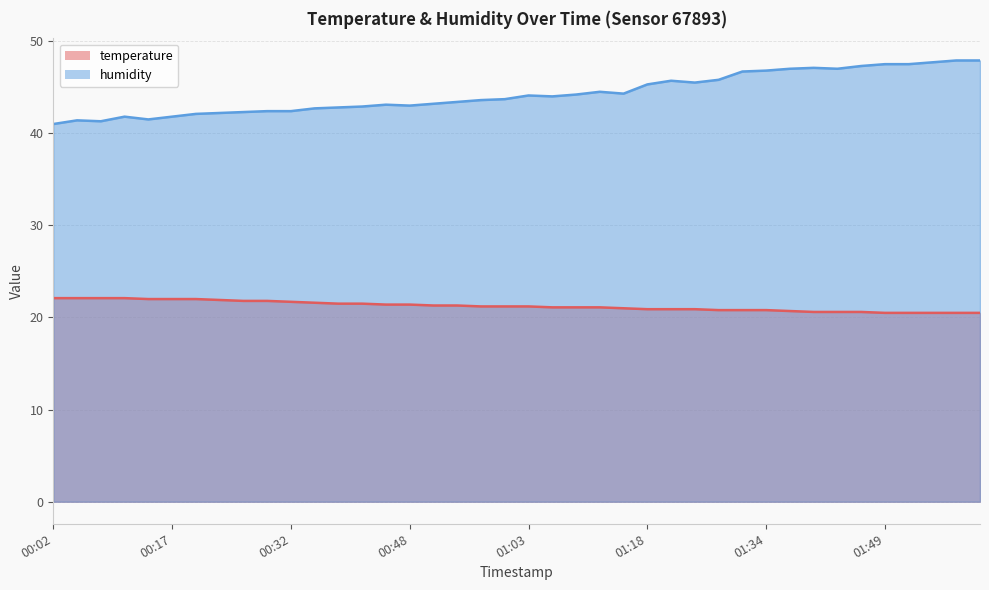

What is the minimum value for temperature?

20.5